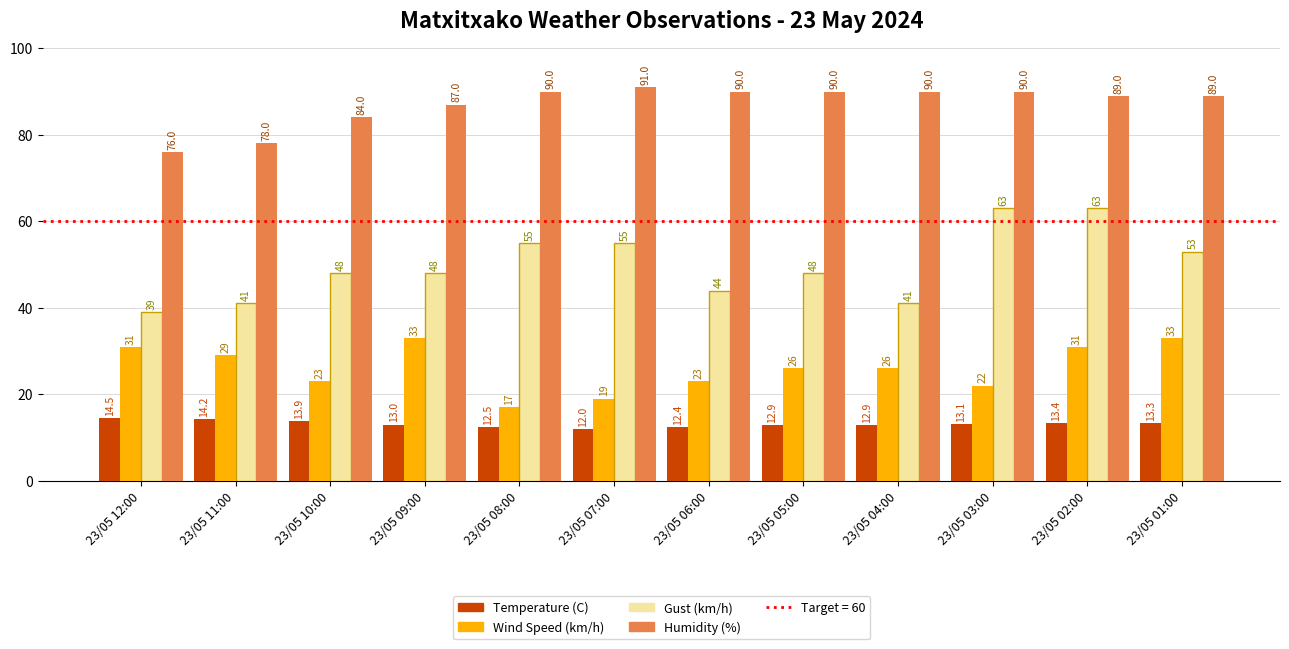

What is the difference between the maximum and minimum values in the Humidity (%) series?

15.0